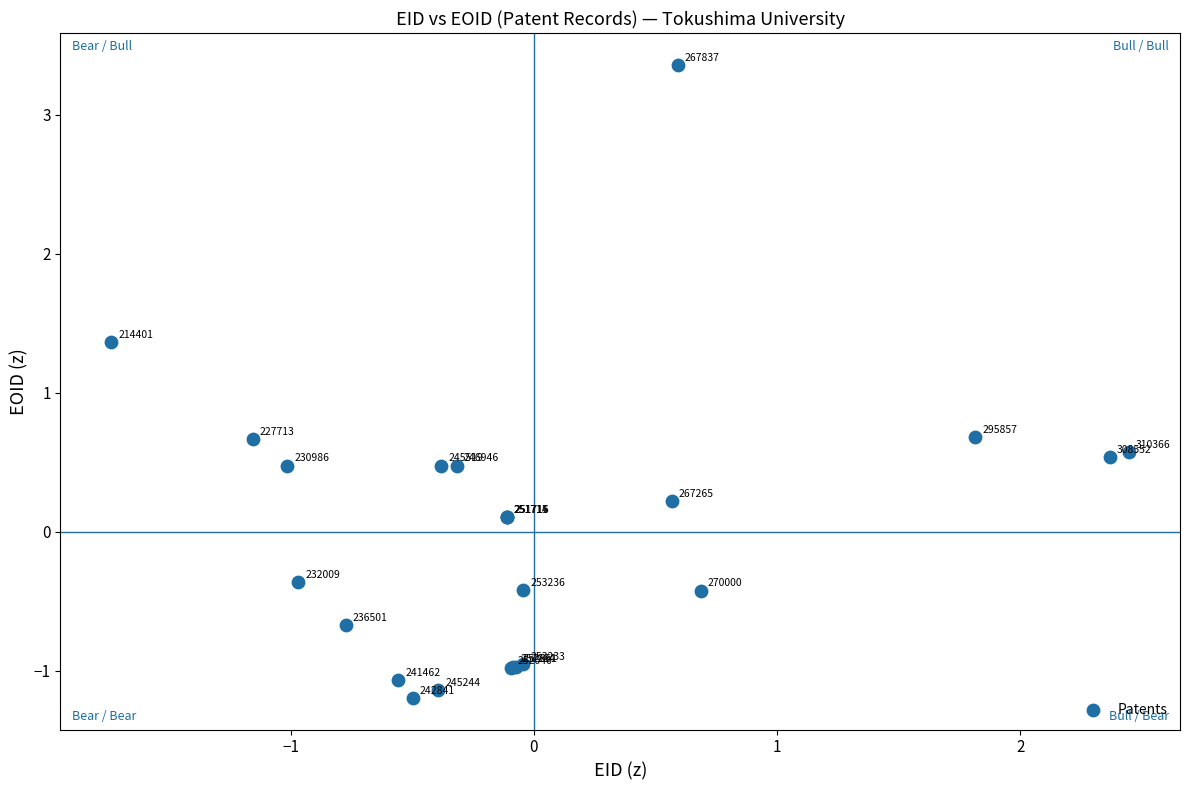

What Y value in the scatter plot is closest to 1?

0.7